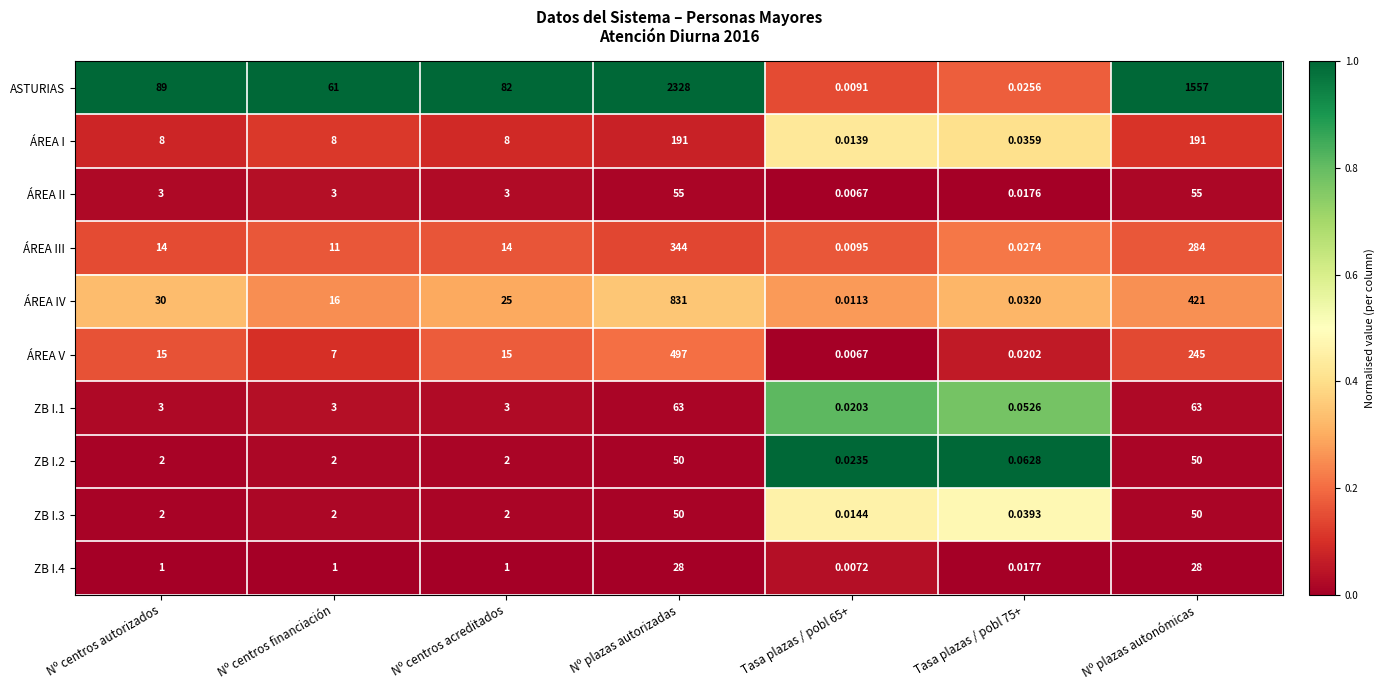

At which category is the sum across all series the highest?

Nº plazas autorizadas